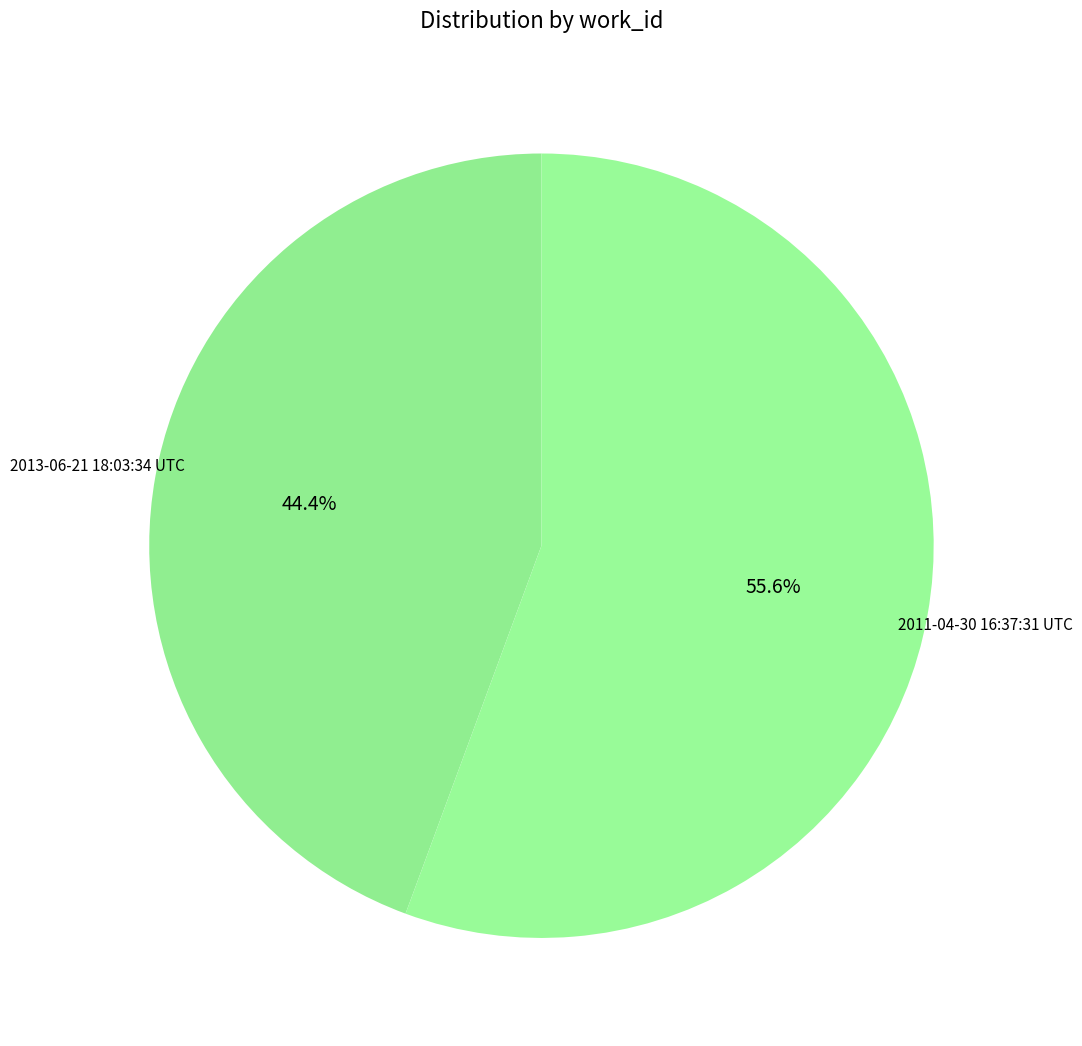

Which category has the smallest portion of the pie?

2013-06-21 18:03:34 UTC